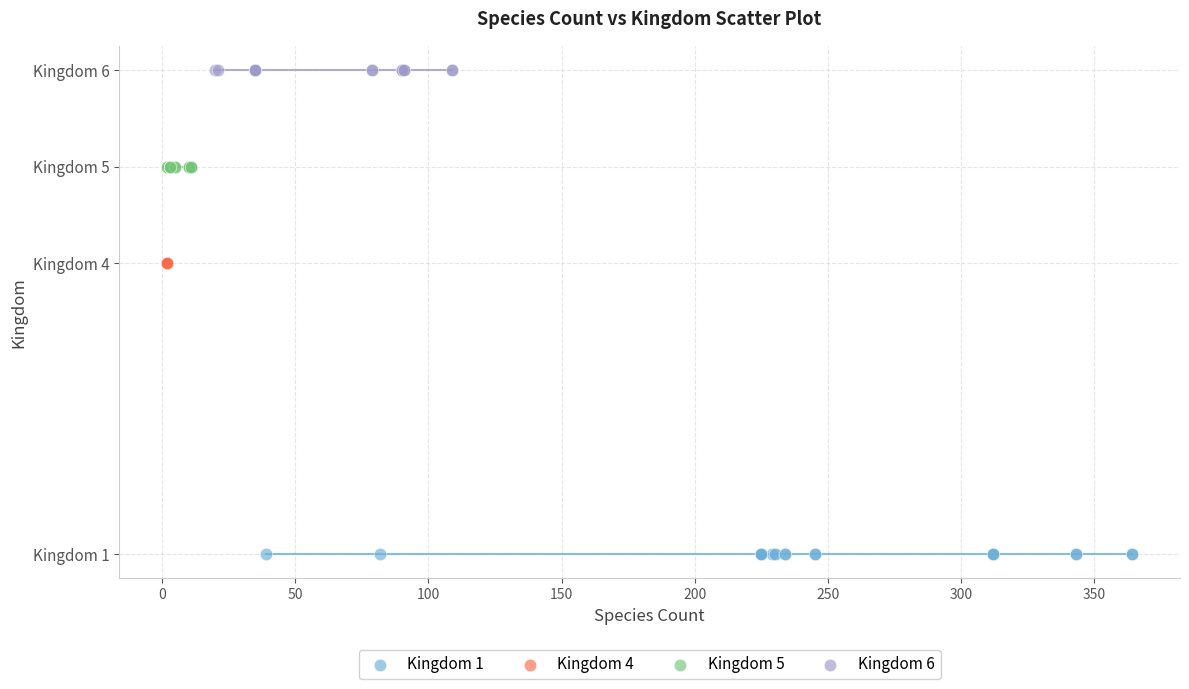

What are all the series names shown in the legend?

Kingdom 1, Kingdom 4, Kingdom 5, Kingdom 6